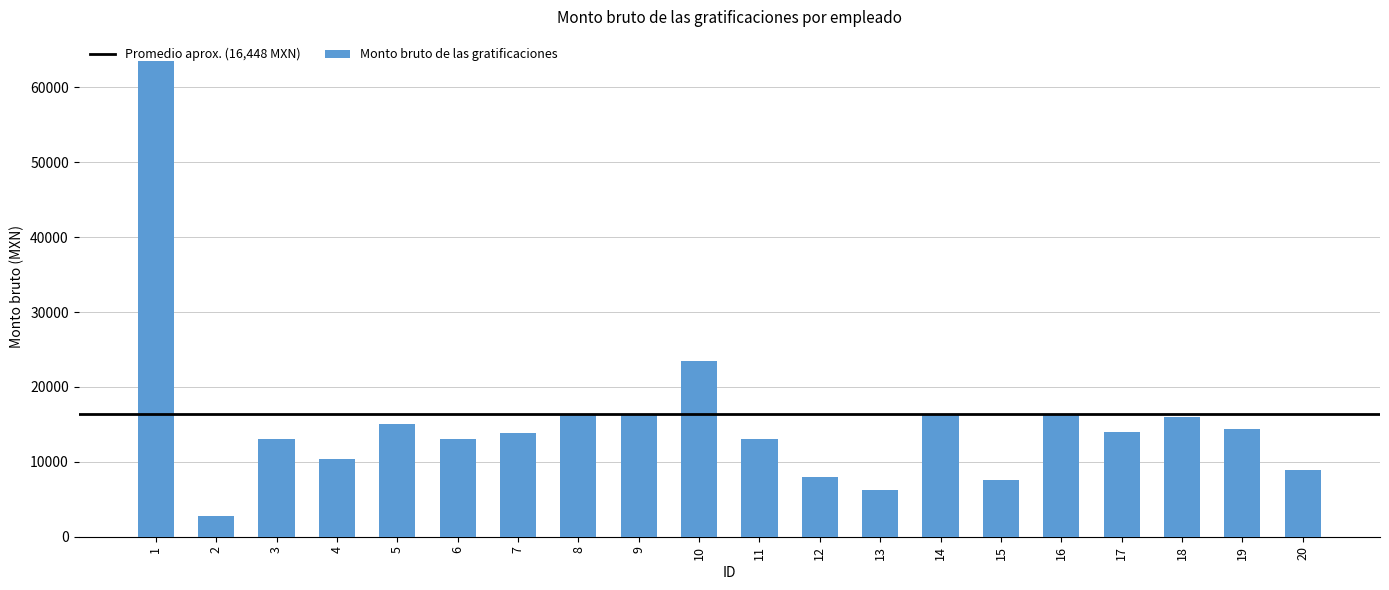

The value at 10 is 10754.2. True or false?

False